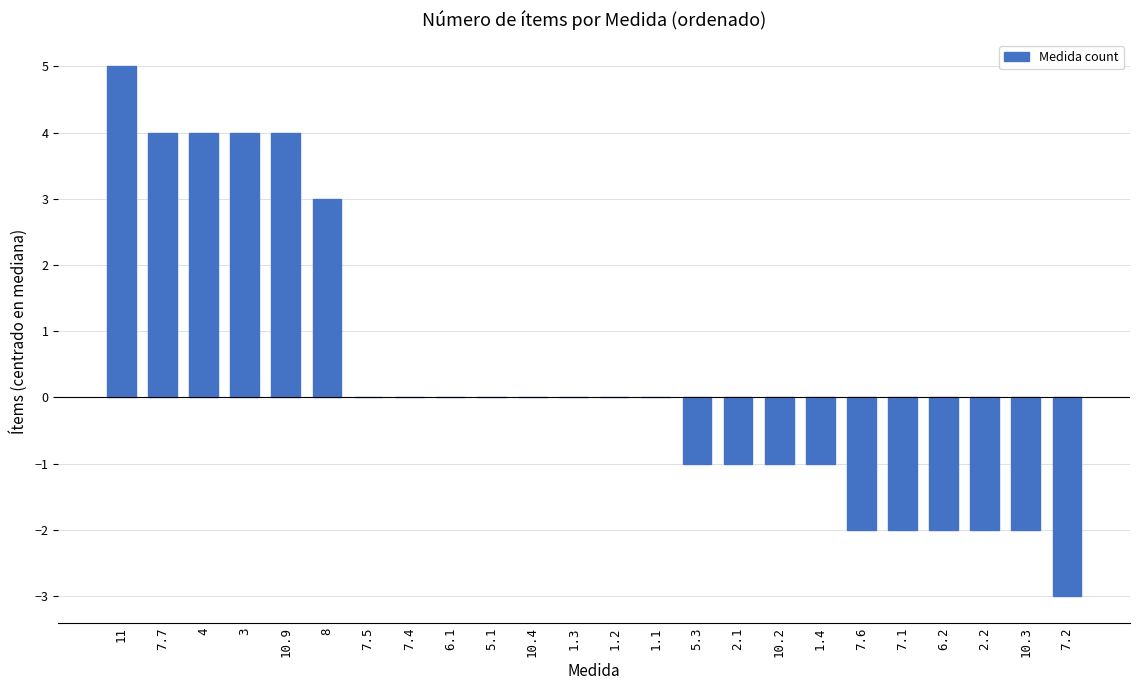

How many series are shown in this chart?

1